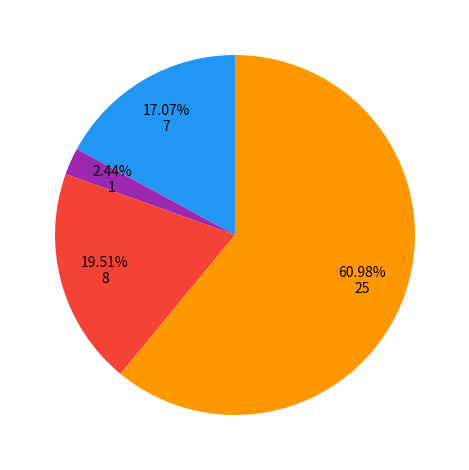

Is there any slice that represents more than half of the pie?

Yes